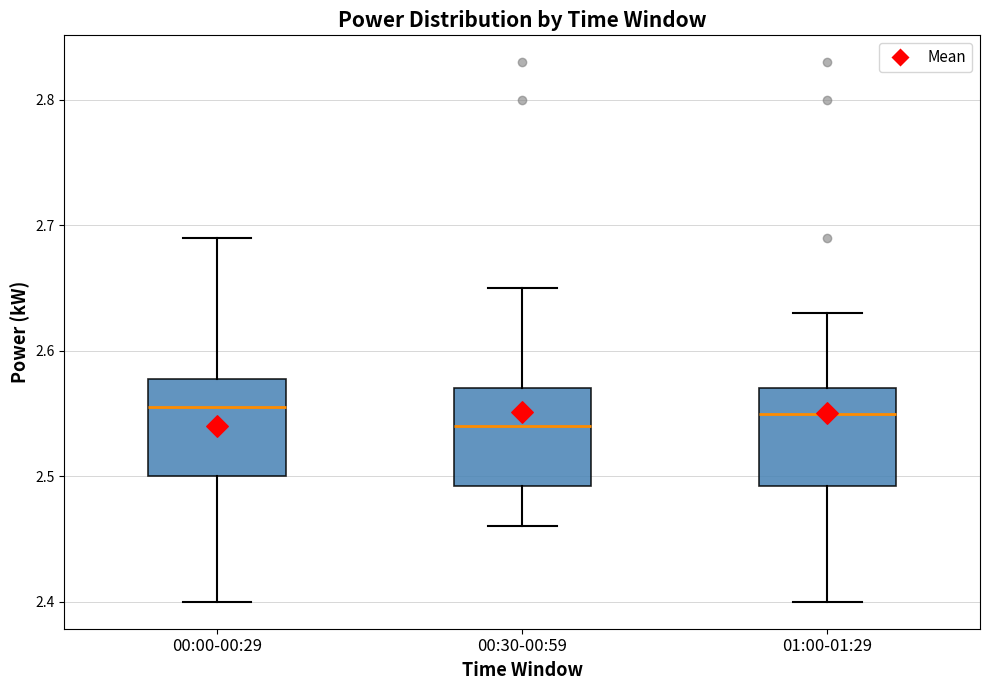

Where does the median line of the box for 00:30-00:59 sit on the y-axis? The values are not printed on the chart, so give them approximately, as read against the axis.

2.54